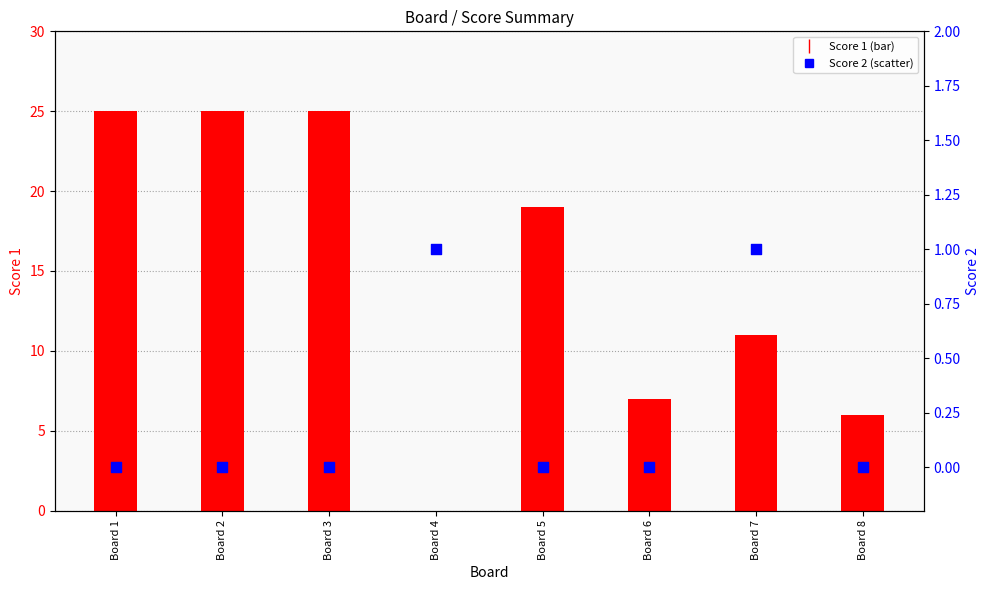

Which series has the largest total across all categories?

Score 1